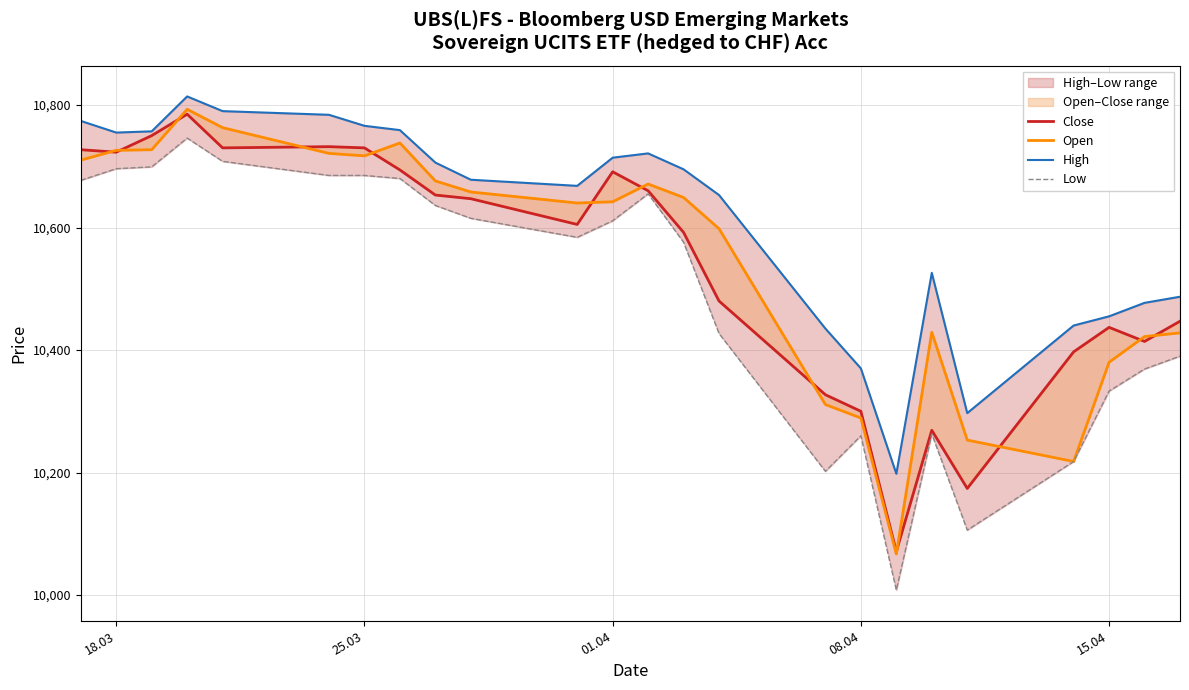

Read the Low value at 25.03, to the nearest 50.

10700